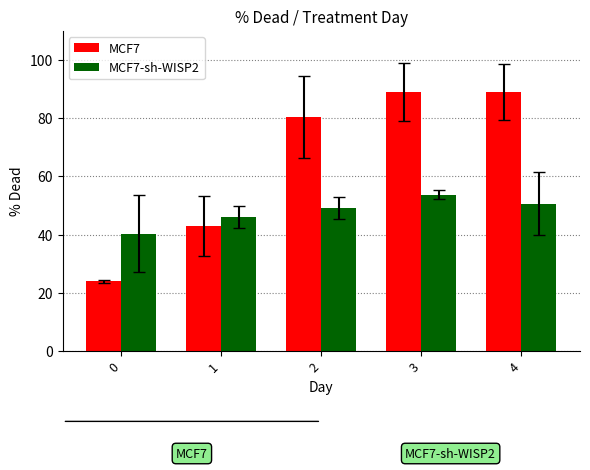

List the series in order of their overall mean, lowest first.

MCF7-sh-WISP2, MCF7